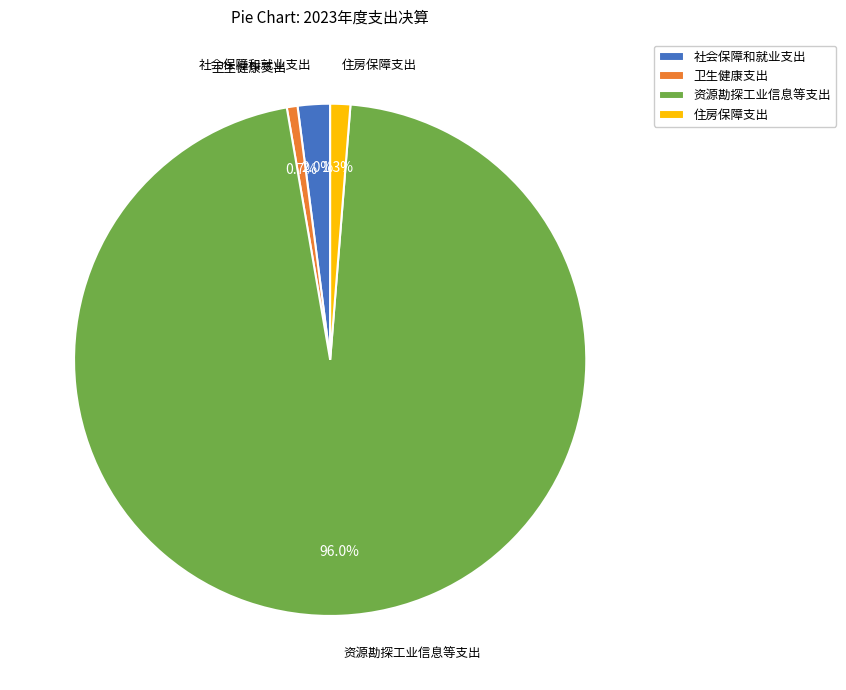

What is the majority slice?

资源勘探工业信息等支出